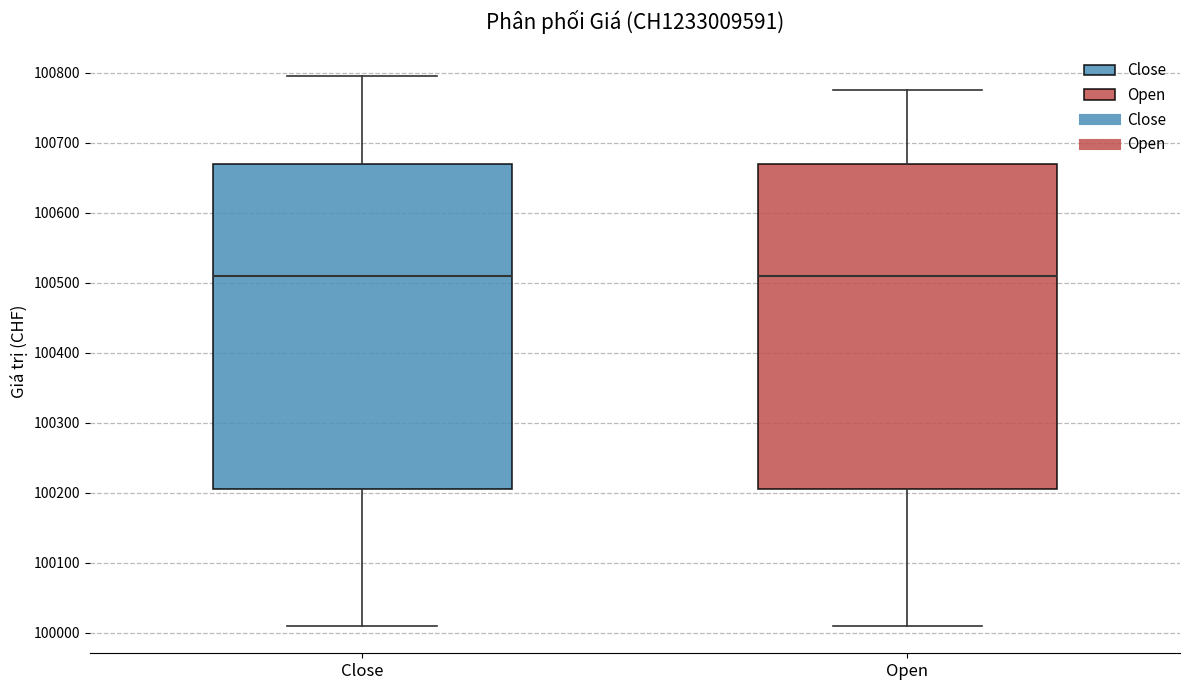

Reading left to right, transcribe this box plot: for each box, give where its median line is, the range the box spans, and where its two whiskers end, as read against the y-axis. The values are not printed on the chart, so give them approximately, as read against the axis.

Close: median 100510, box 100210 to 100670, whiskers 100010 to 100800
Open: median 100510, box 100210 to 100670, whiskers 100010 to 100780